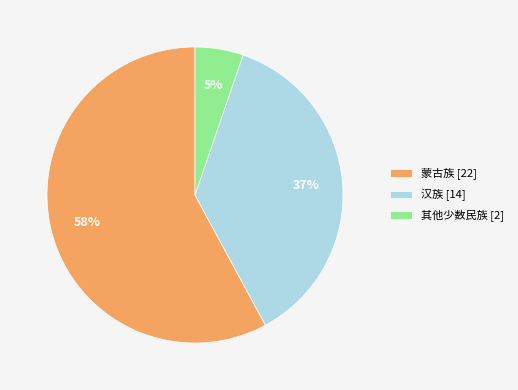

Does 蒙古族 represent more than half of the total?

Yes